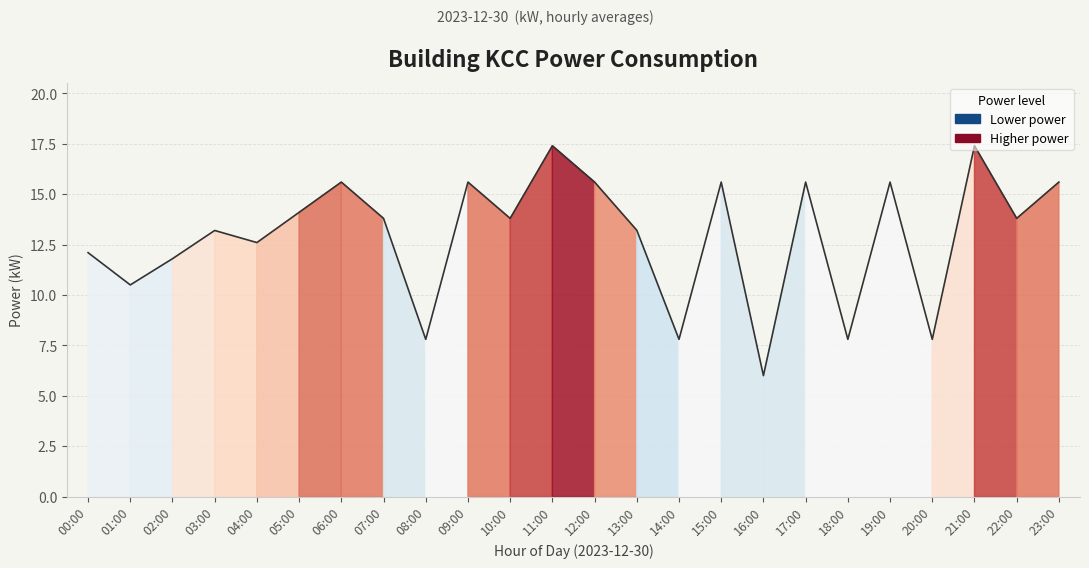

What position from the left is 03:00?

4